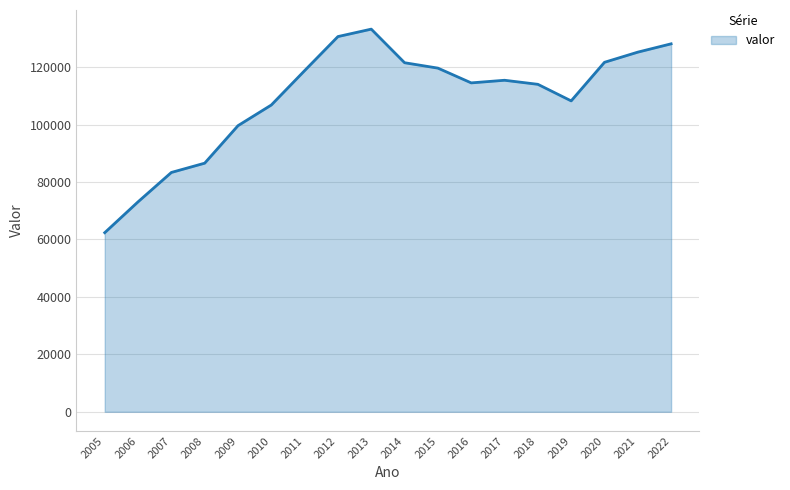

How many lines are shown in the chart?

1